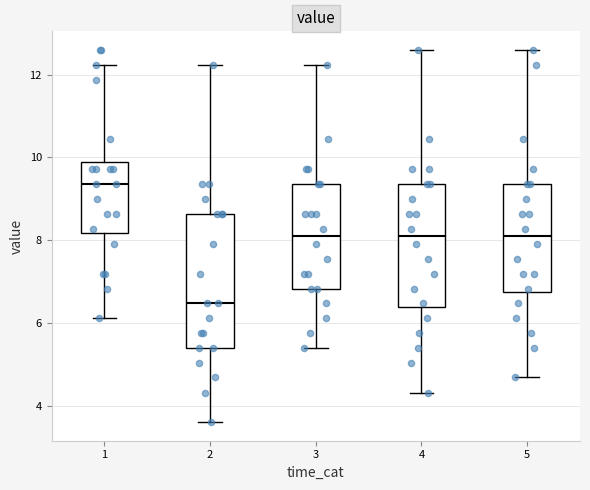

Reading left to right, read every box against the y-axis: the position of its median line, the range the box covers, and the ends of its whiskers. The values are not printed on the chart, so give them approximately, as read against the axis.

1: median 9.4, box 8.2 to 10.0, whiskers 6.2 to 12.2
2: median 6.4, box 5.4 to 8.6, whiskers 3.6 to 12.2
3: median 8.0, box 6.8 to 9.4, whiskers 5.4 to 12.2
4: median 8.0, box 6.4 to 9.4, whiskers 4.4 to 12.6
5: median 8.0, box 6.8 to 9.4, whiskers 4.6 to 12.6